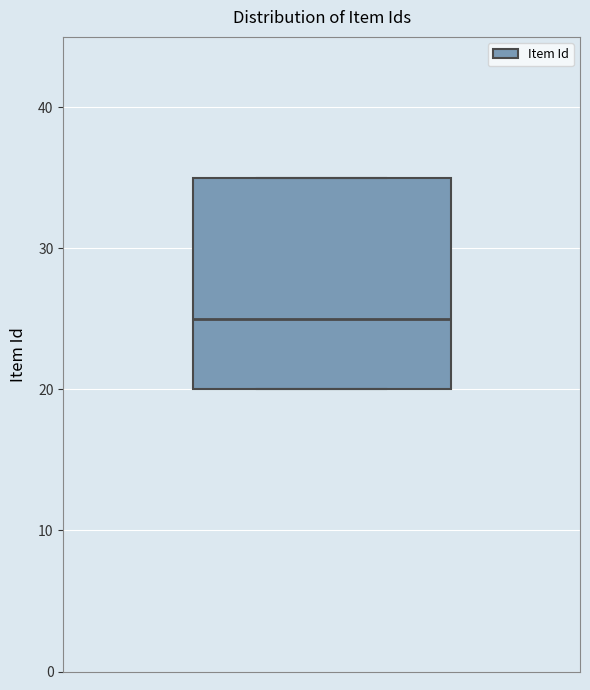

Transcribe this box plot: give where the median line is, the range the box spans, and where the two whiskers end, as read against the y-axis. The values are not printed on the chart, so give them approximately, as read against the axis.

median 25, box 20 to 35, whiskers 20 to 35